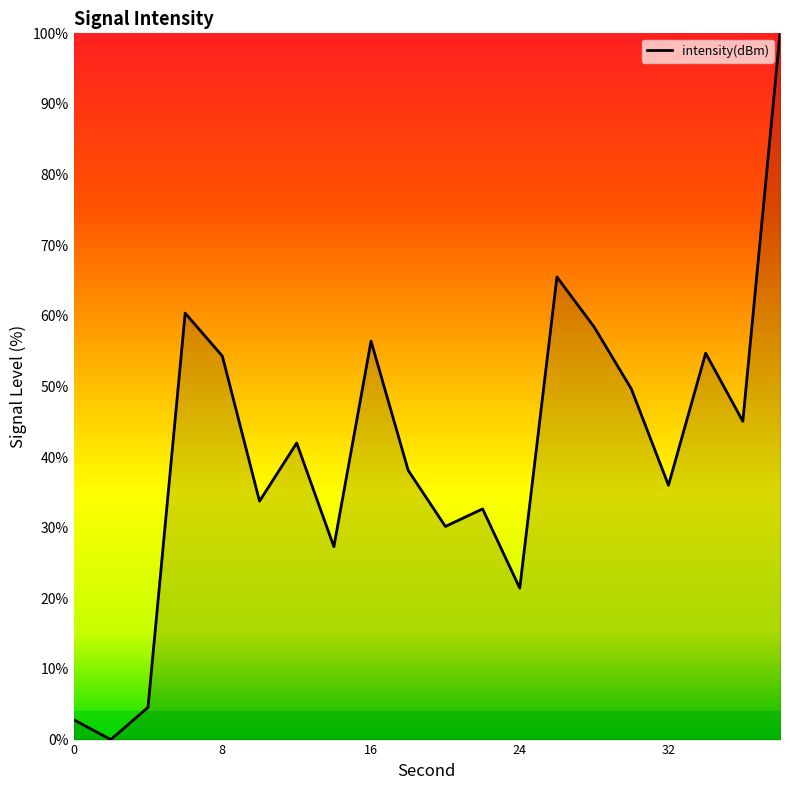

How many values are above zero?

19